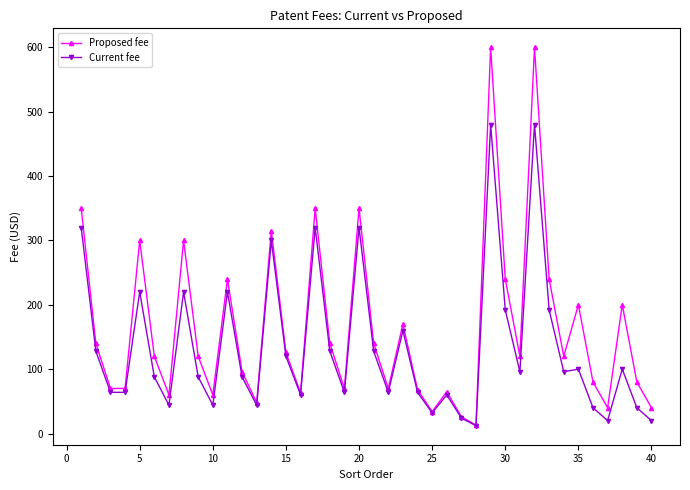

Which series has the largest total across all categories?

Proposed fee